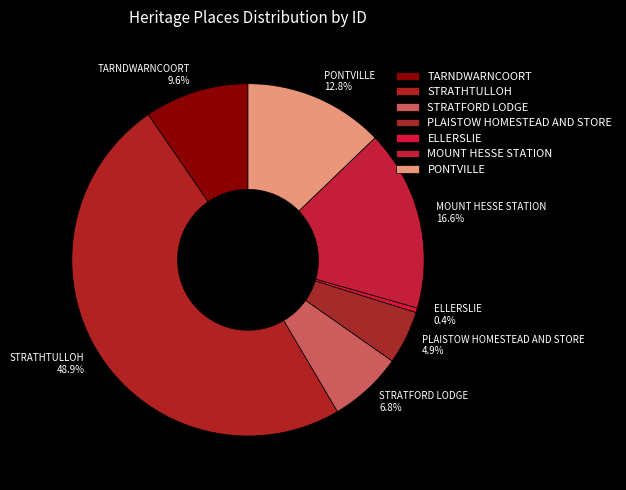

What is the ratio of the value at TARNDWARNCOORT to the value at ELLERSLIE?

22.8